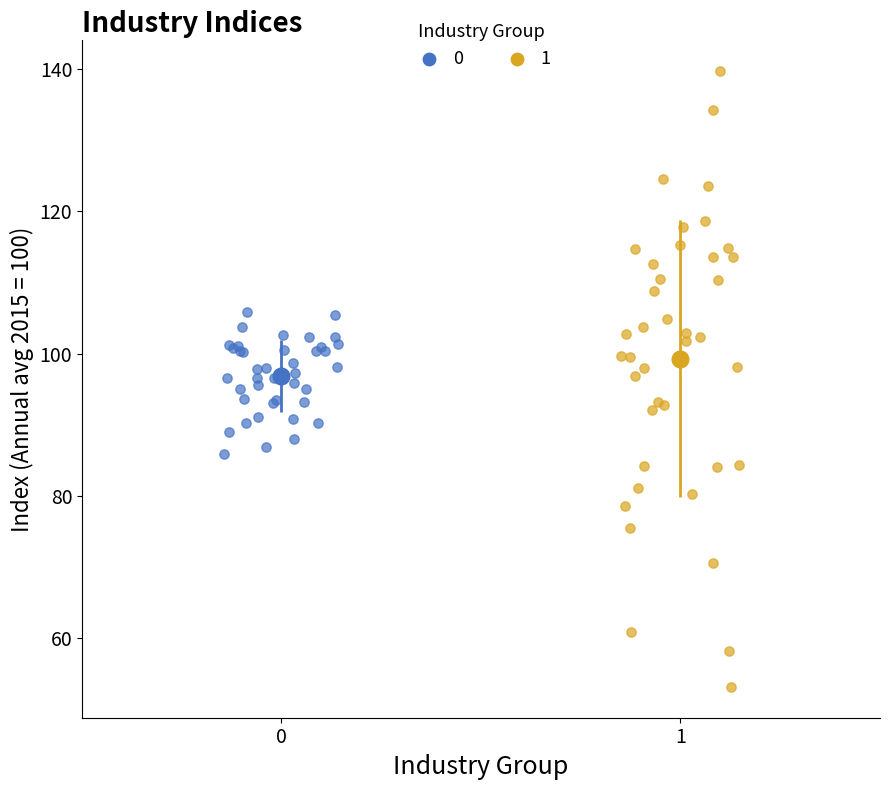

Which series reaches the maximum Y coordinate?

1